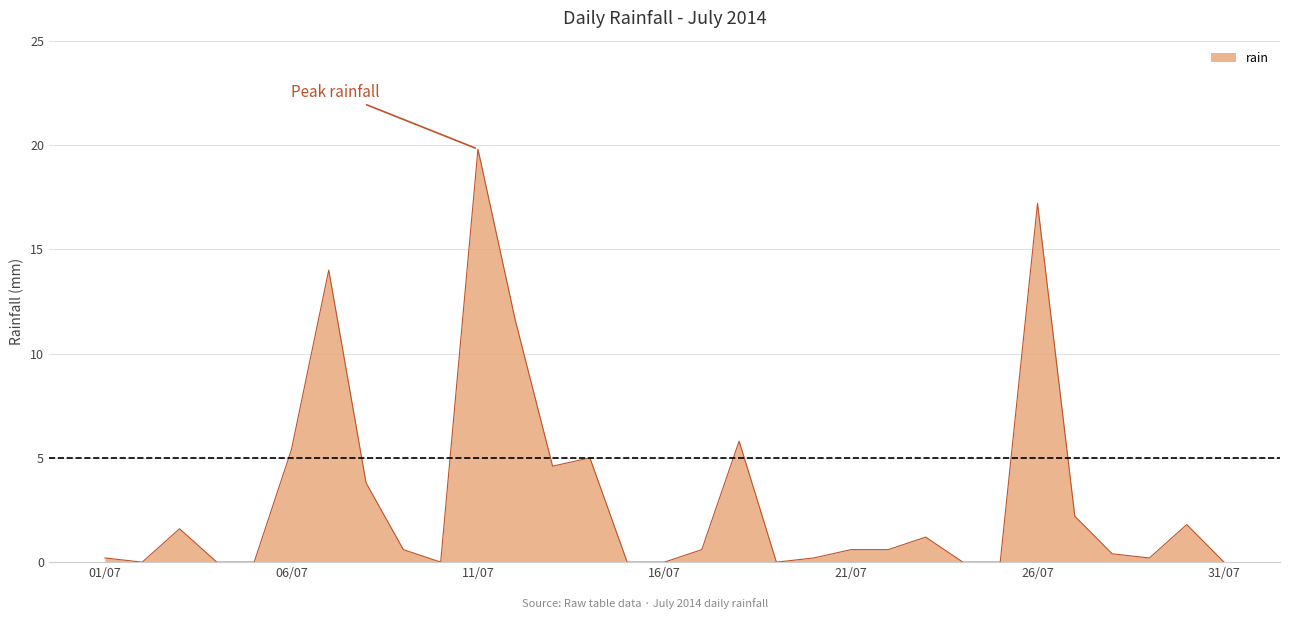

What is the difference between the maximum and minimum values?

19.8